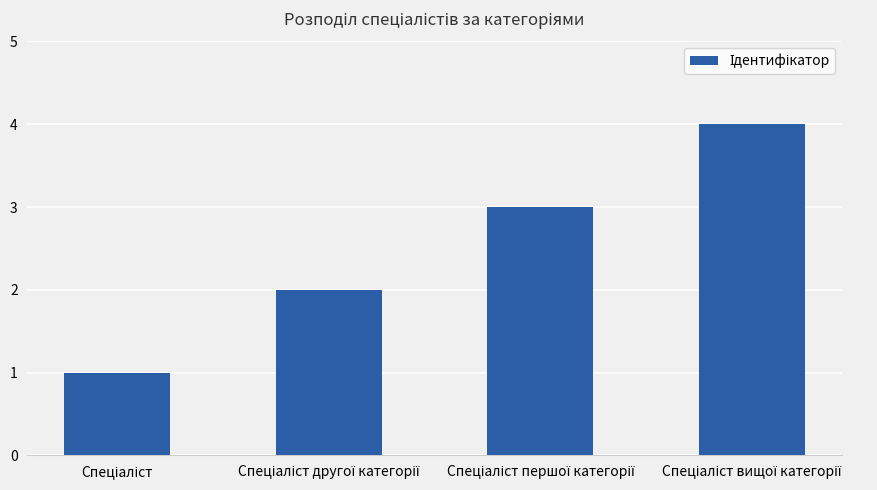

What is the difference between the maximum and minimum values?

3